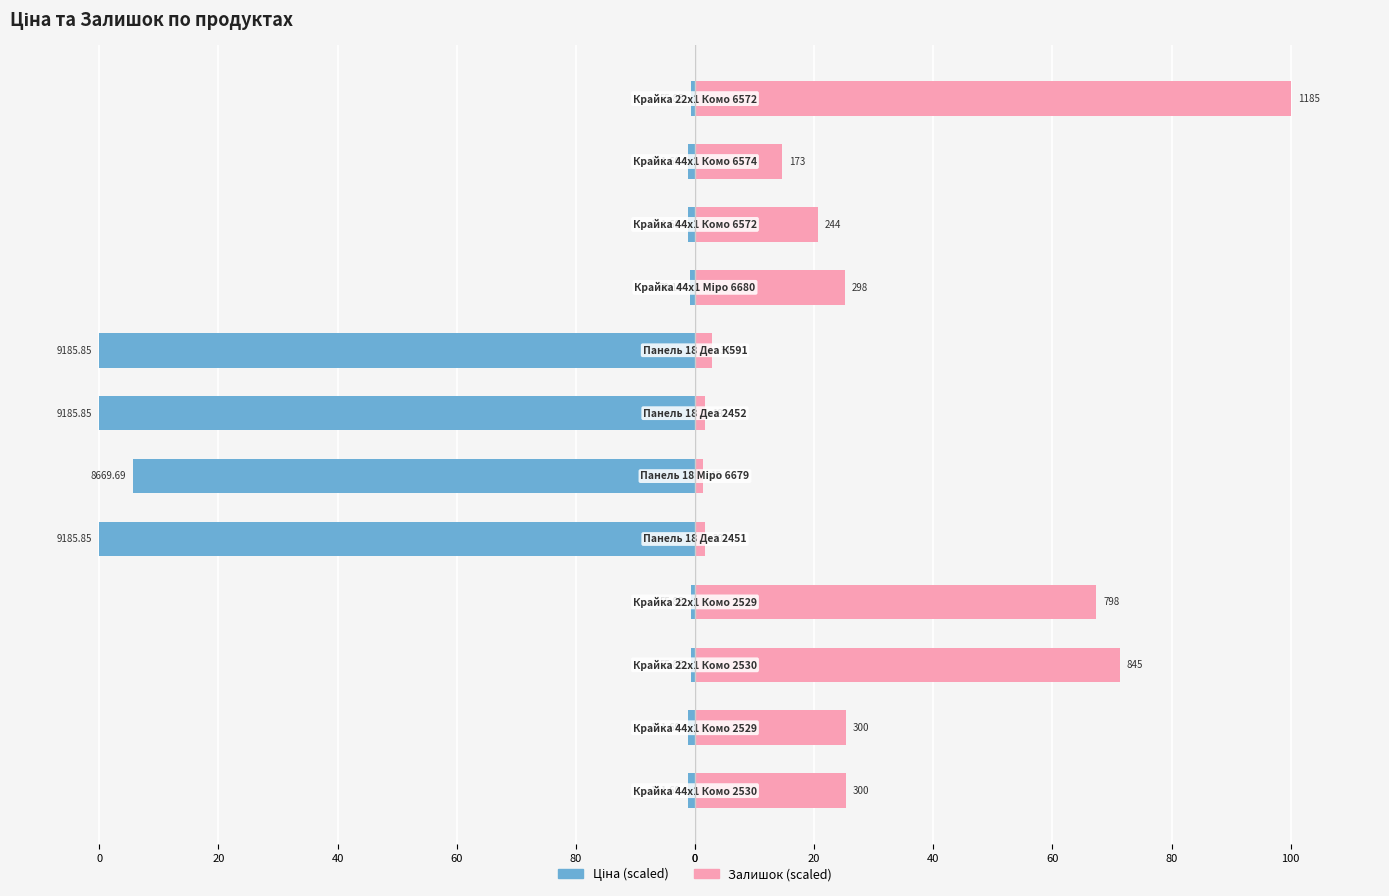

Are the bars grouped side by side (vs. stacked)?

Yes